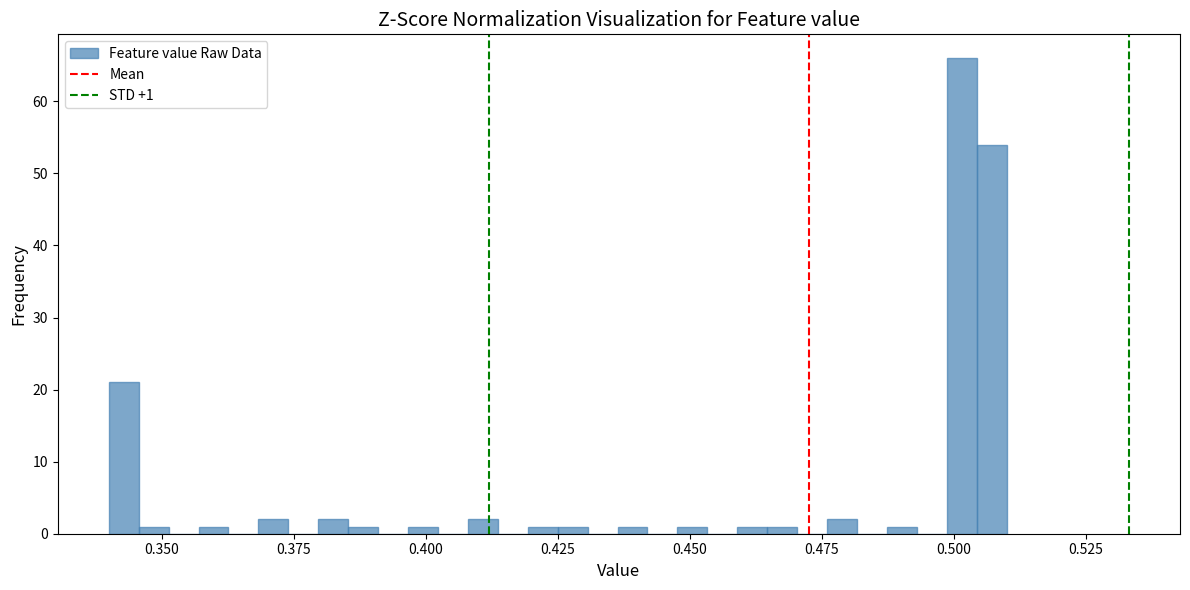

Around what value on the x-axis is the tallest bar? Give the approximate position of its centre, as read against the axis.

0.500